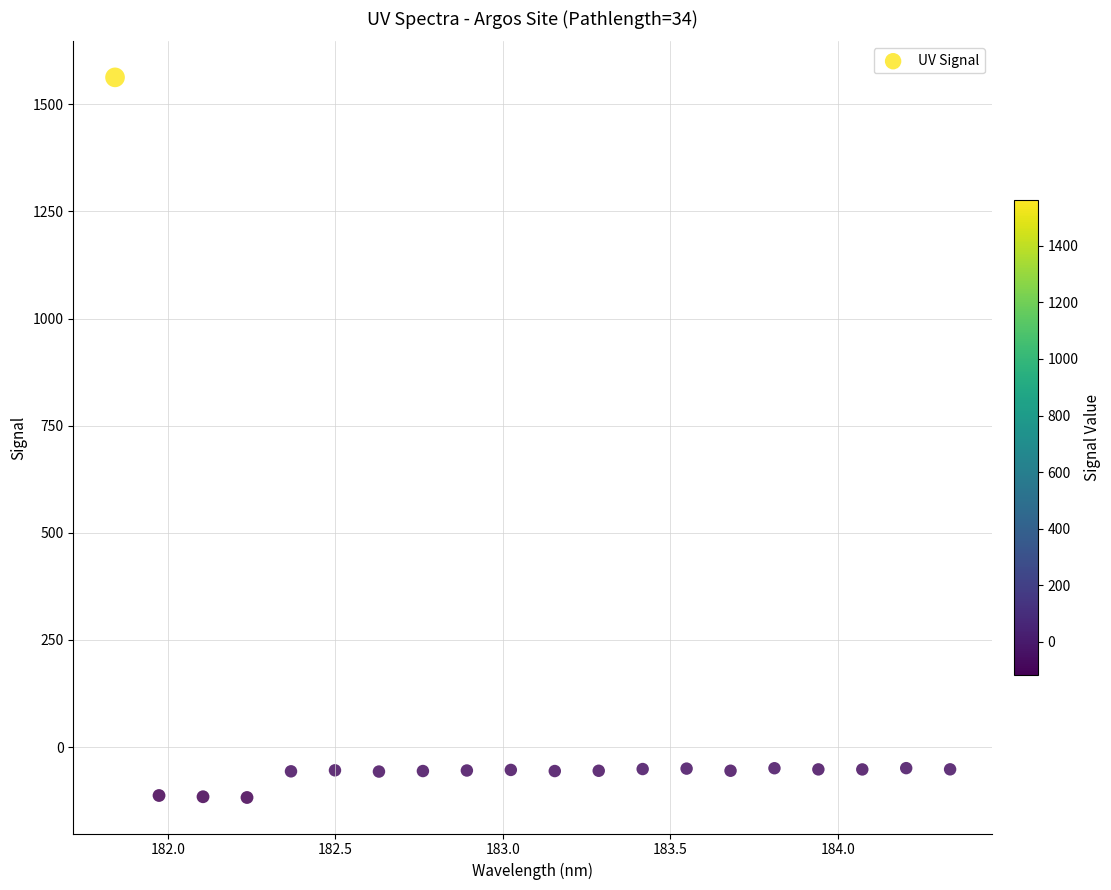

What is the range of Y values (max minus min)?

1680.1